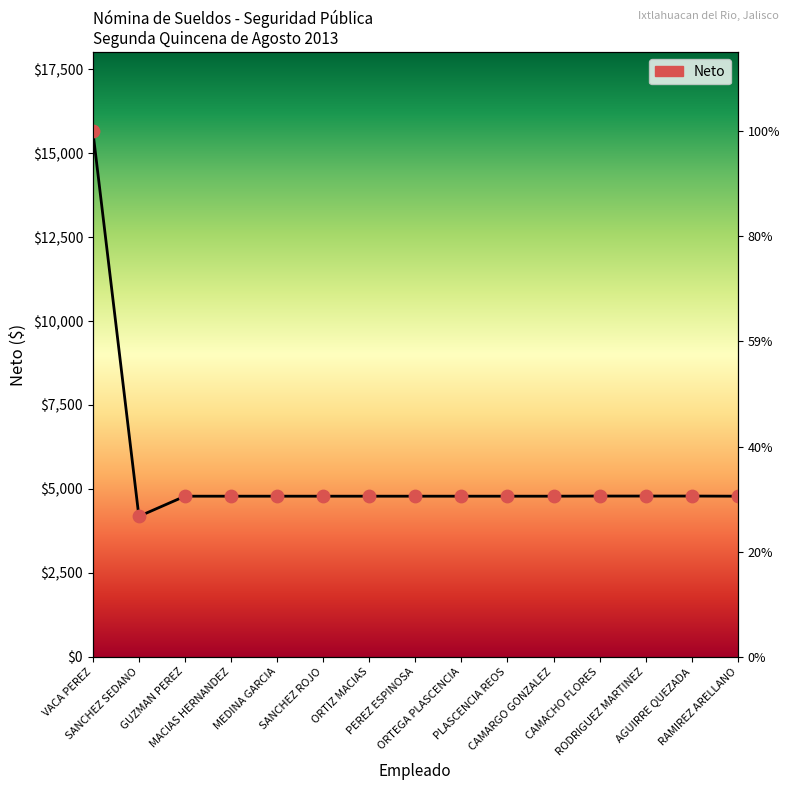

Approximately how many times larger is the value at PEREZ ESPINOSA compared to RODRIGUEZ MARTINEZ?

1.0